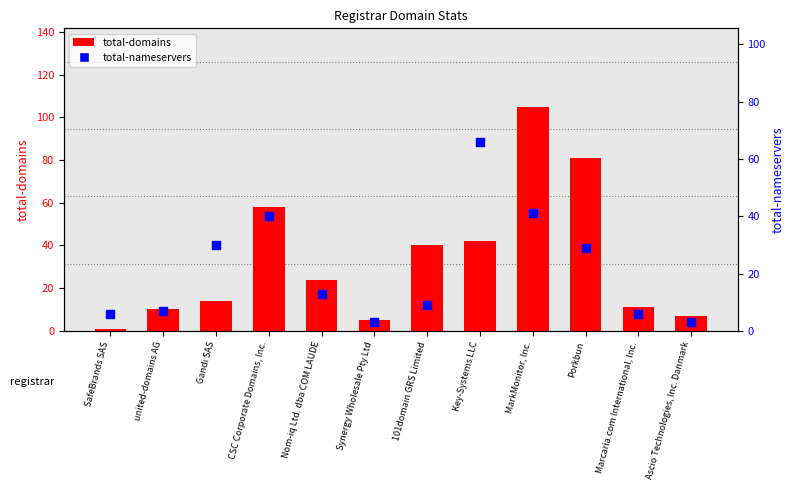

Which series has the largest total across all categories?

total-domains